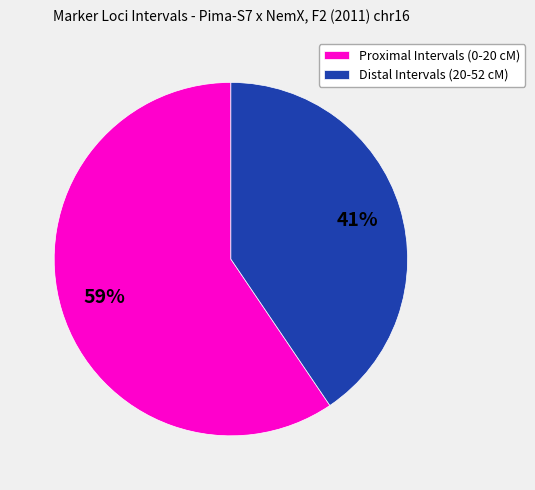

Which has a higher value, Distal Intervals (20-52 cM) or Proximal Intervals (0-20 cM)?

Proximal Intervals (0-20 cM)